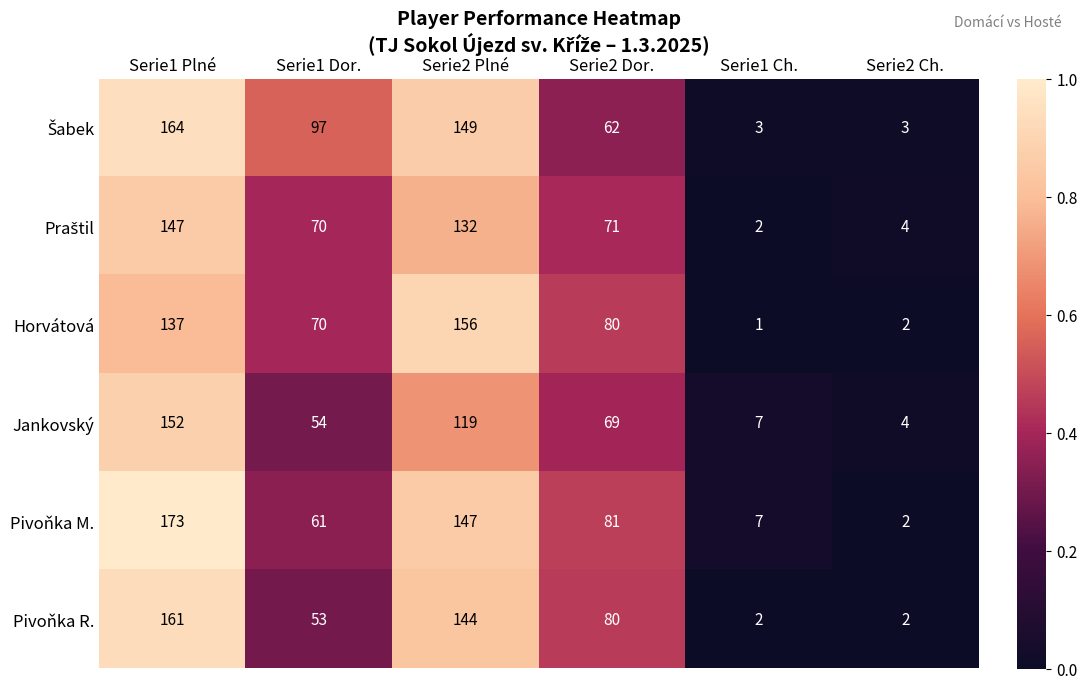

Where does the Pivoňka R. series first go above 80?

Serie1 Plné